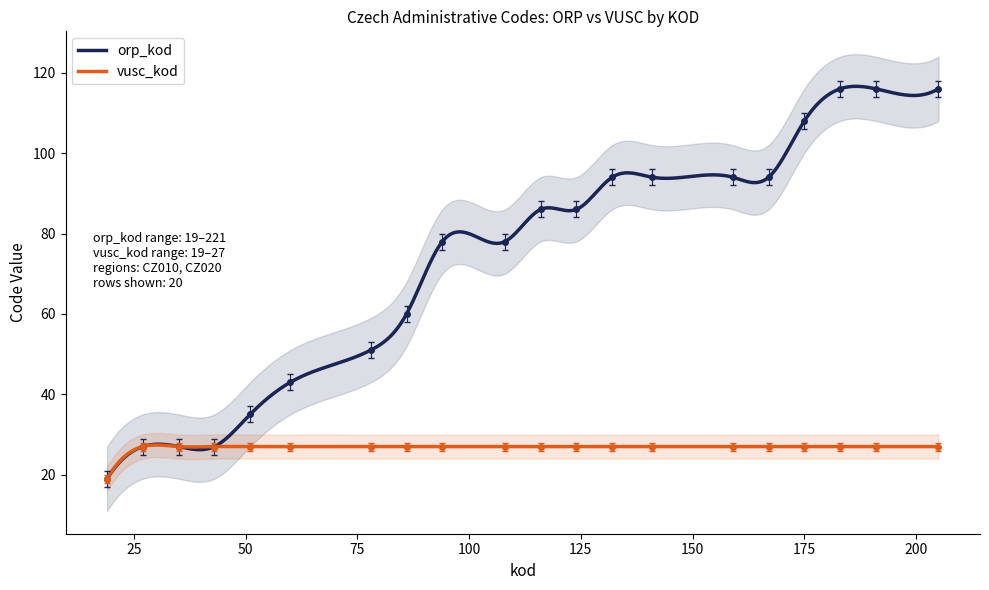

At how many categories does at least one series exceed 40?

15